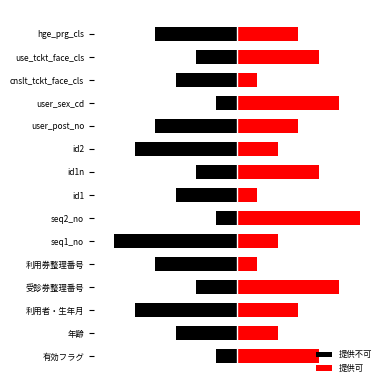

At how many categories does at least one series exceed 2?

9